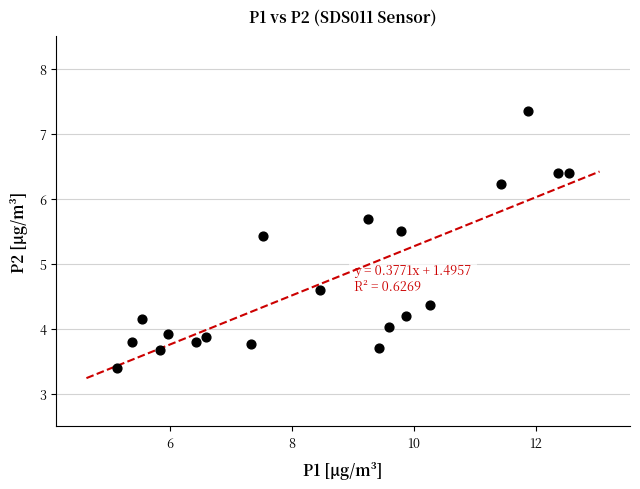

What is the range of X values (max minus min)?

7.4